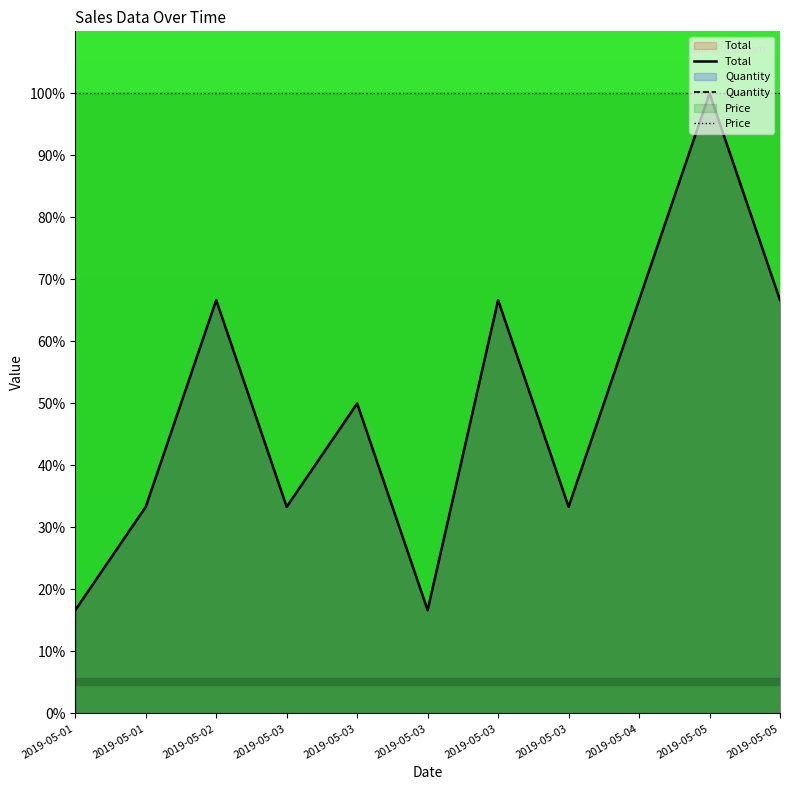

At how many categories does at least one series exceed 42?

6